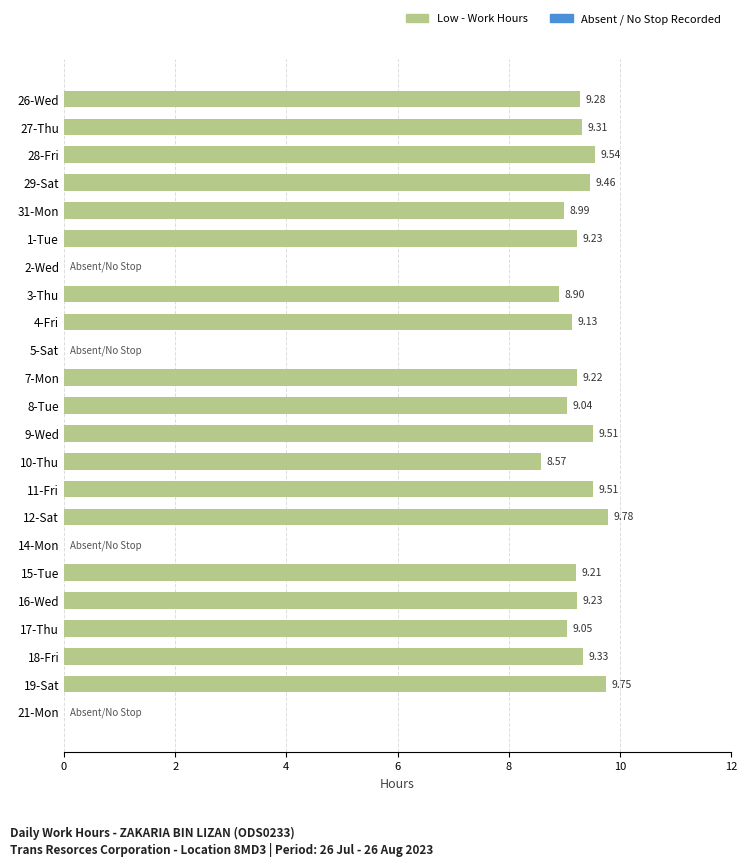

What is the average value?

7.7